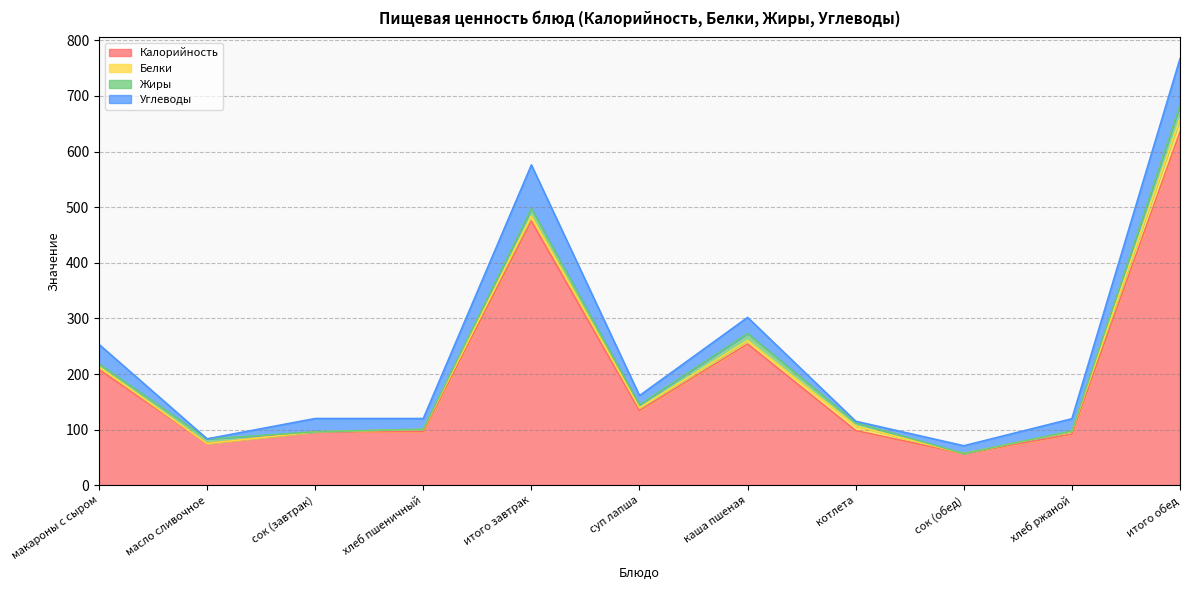

What is the difference between the highest and lowest values at сок (обед)?

56.8